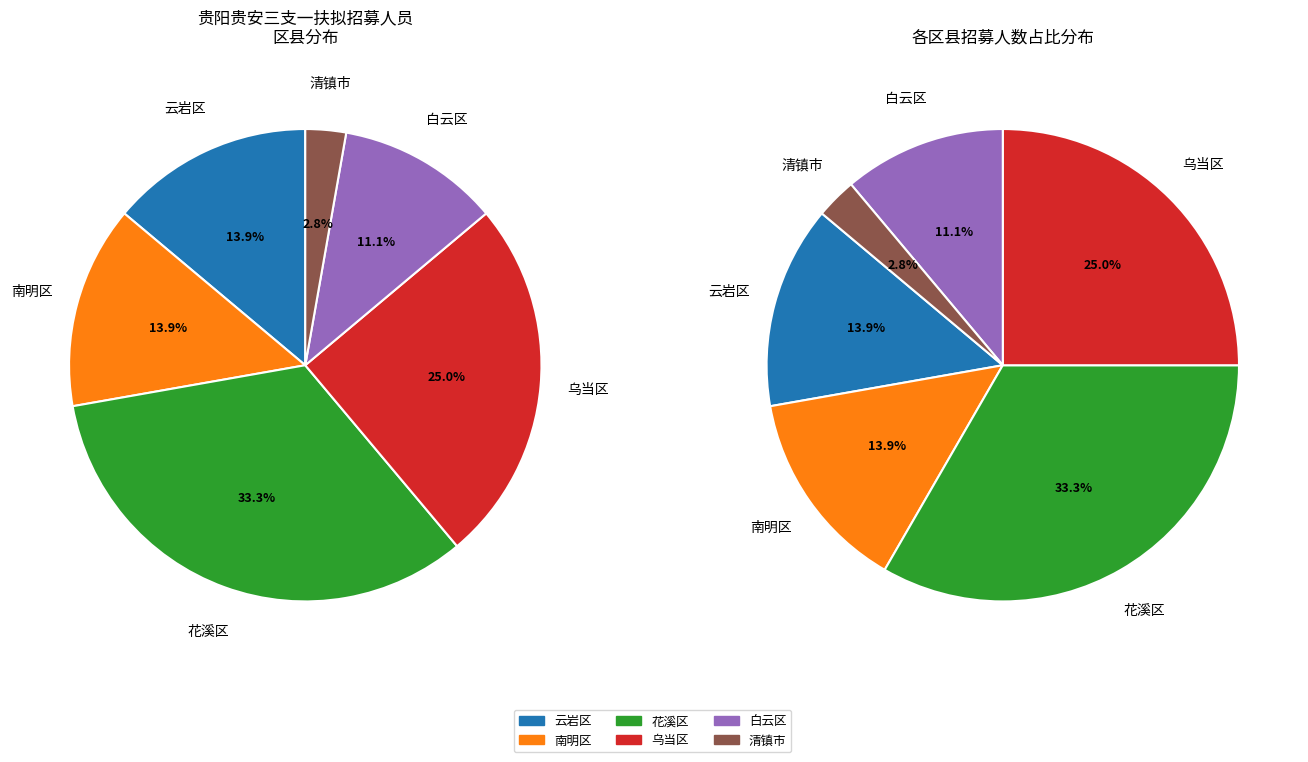

Combined, do 乌当区 and 云岩区 account for over 50%?

No